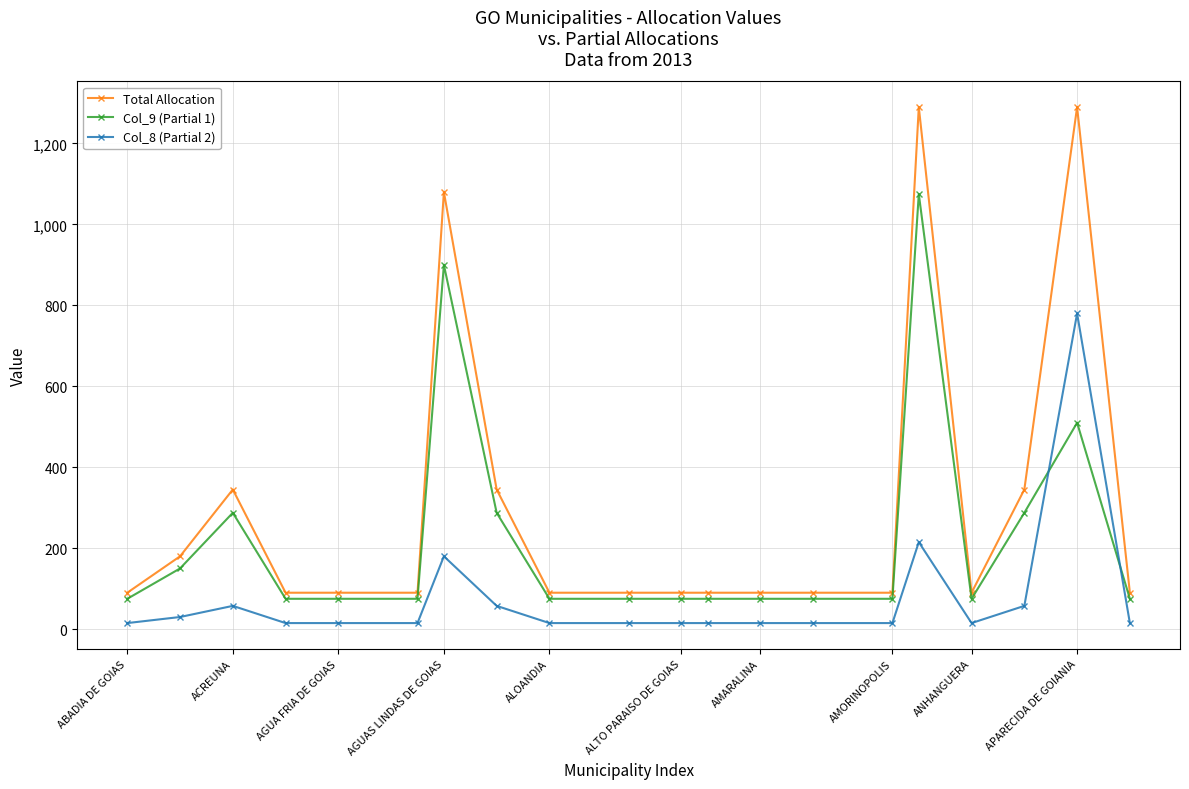

Reading left to right, list all the values displayed in this chart.

Total Allocation: 90.0	180.0	345.0	90.0	90.0	90.0	1080.0	345.0	90.0	90.0	90.0	90.0	90.0	90.0	90.0	1290.0	90.0	345.0	1290.0	90.0
Col_9 (Partial 1): 75.0	150.0	287.5	75.0	75.0	75.0	900.0	287.5	75.0	75.0	75.0	75.0	75.0	75.0	75.0	1075.0	75.0	287.5	510.0	75.0
Col_8 (Partial 2): 15.0	30.0	57.5	15.0	15.0	15.0	180.0	57.5	15.0	15.0	15.0	15.0	15.0	15.0	15.0	215.0	15.0	57.5	780.0	15.0